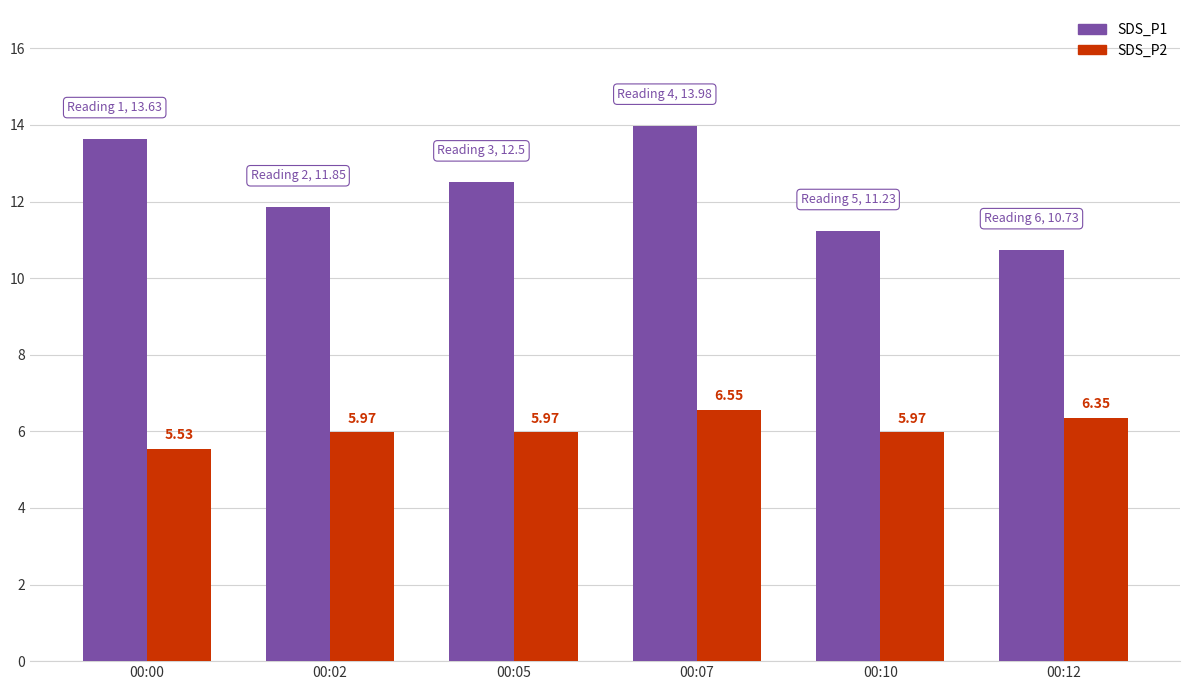

List the labels in order of SDS_P1 value, largest first.

00:07, 00:00, 00:05, 00:02, 00:10, 00:12